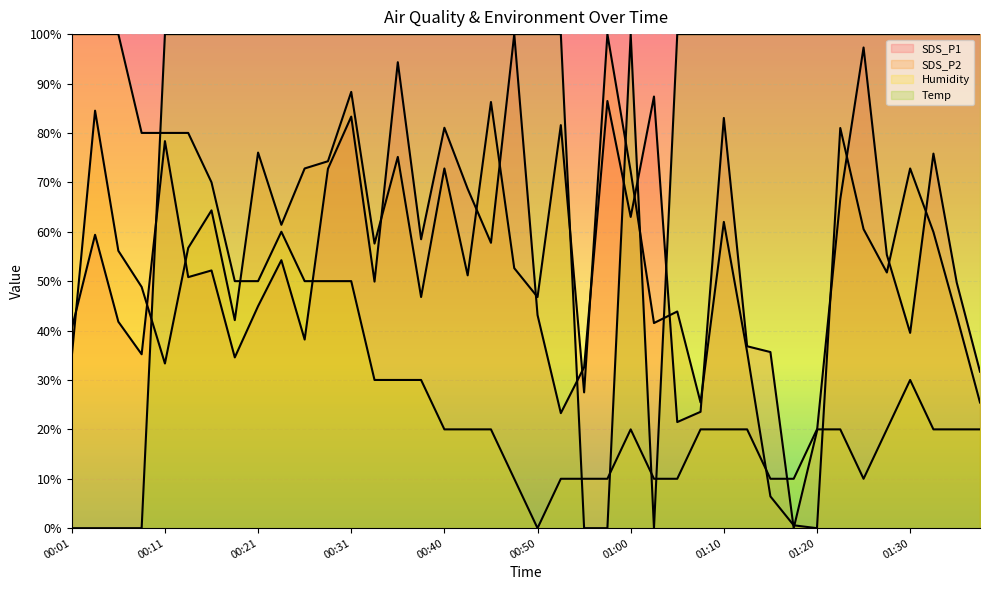

Between 00:38 and 01:27, which series saw the biggest shift?

Humidity